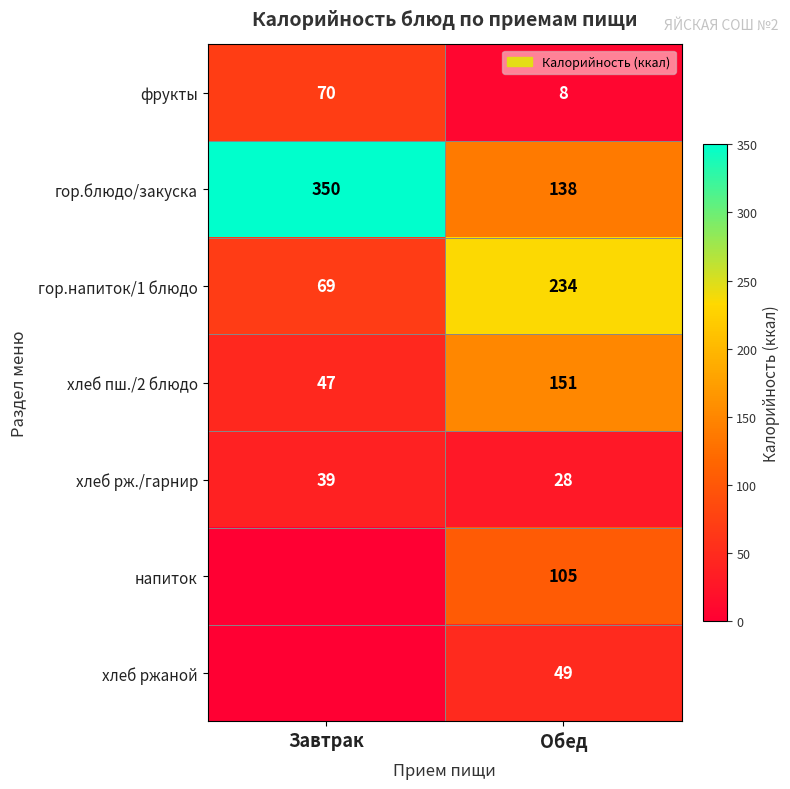

True or false: хлеб ржаной has a value of 21 at Обед.

False